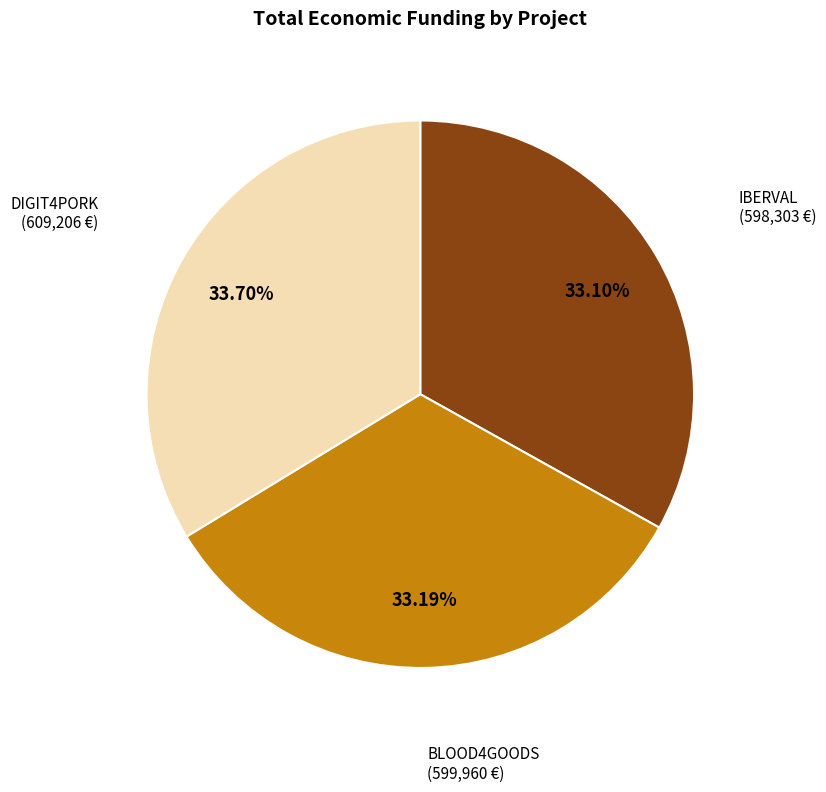

Is there any slice that represents more than half of the pie?

No